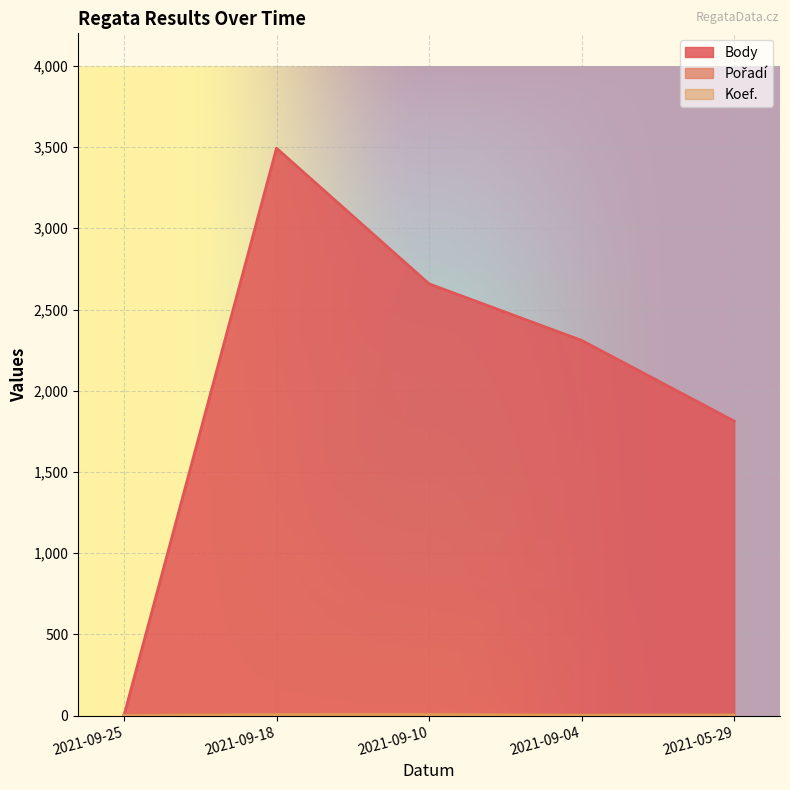

How many Pořadí values are between 4 and 8?

3